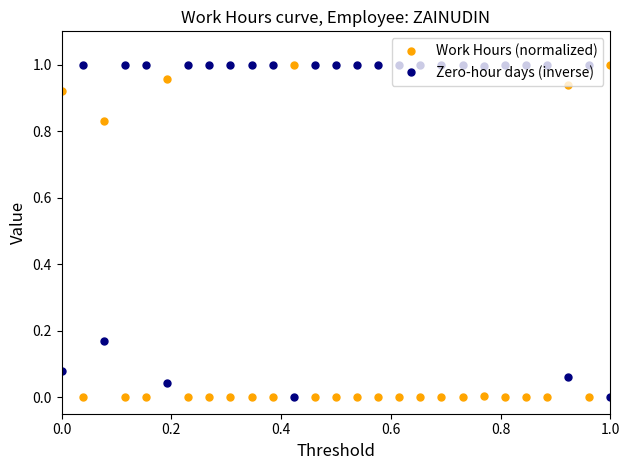

What is the sum of all Work Hours (normalized) values?

5.7